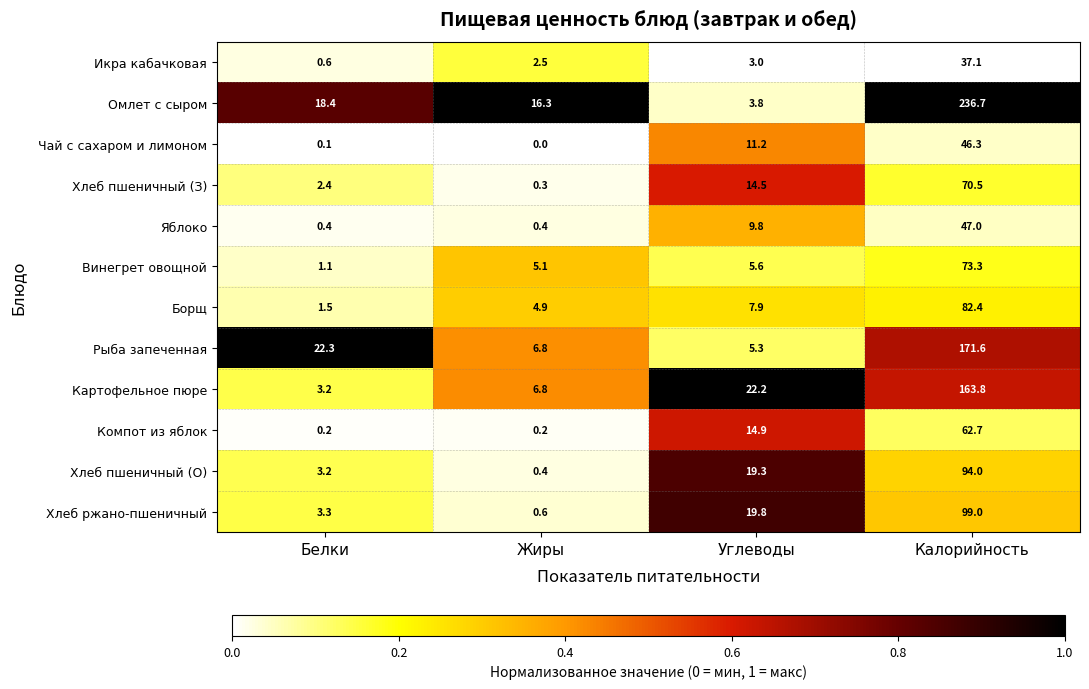

What is the total value across all series at Калорийность?

1184.4